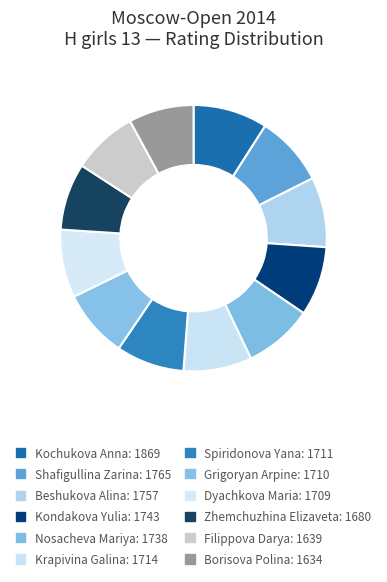

To the nearest percent, what is the combined percentage of Kochukova Anna and Borisova Polina?

17%